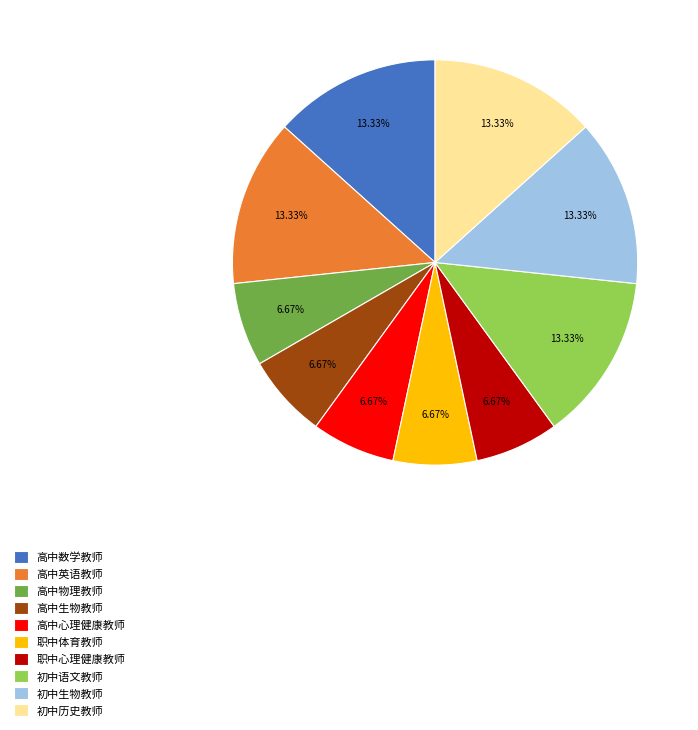

Approximately how many times larger is the value at 职中体育教师 compared to 高中英语教师?

0.5